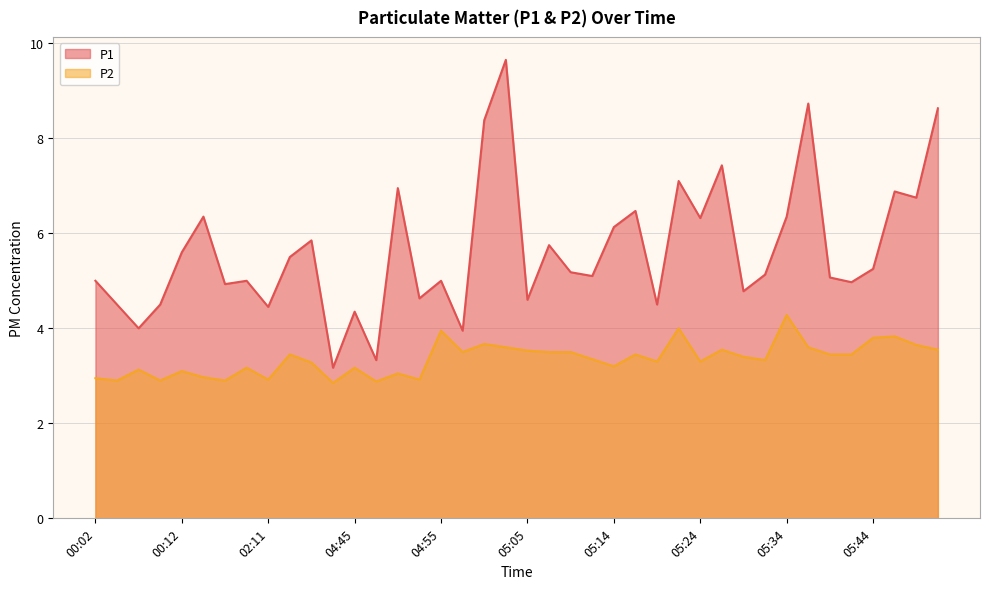

At which category does P1 reach its first local peak?

00:14